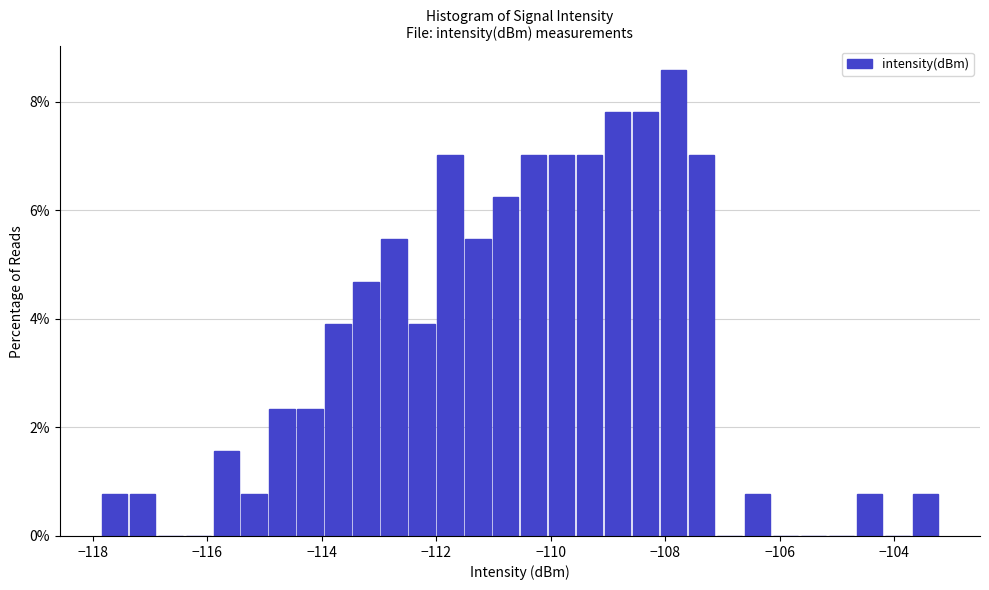

Around what value on the x-axis is the tallest bar? Give the approximate position of its centre, as read against the axis.

-107.8